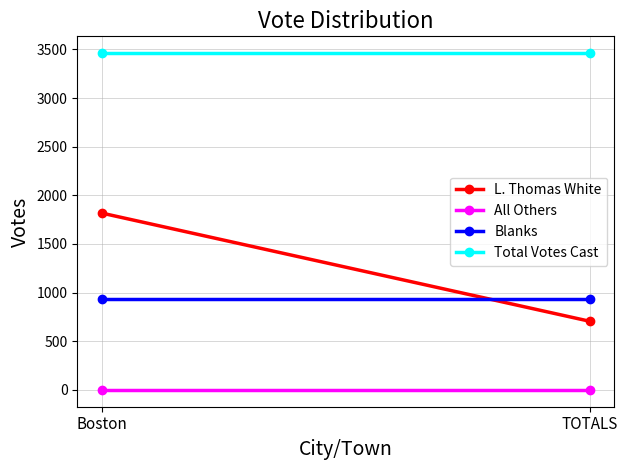

What position from the left is Boston?

1